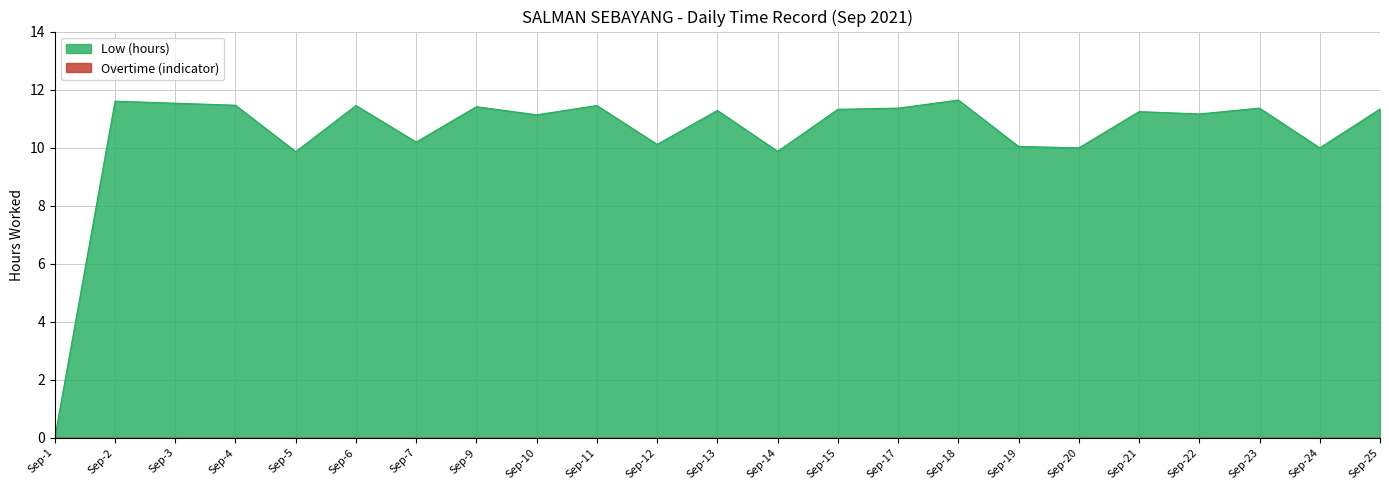

What is the maximum value shown in the chart?

11.6